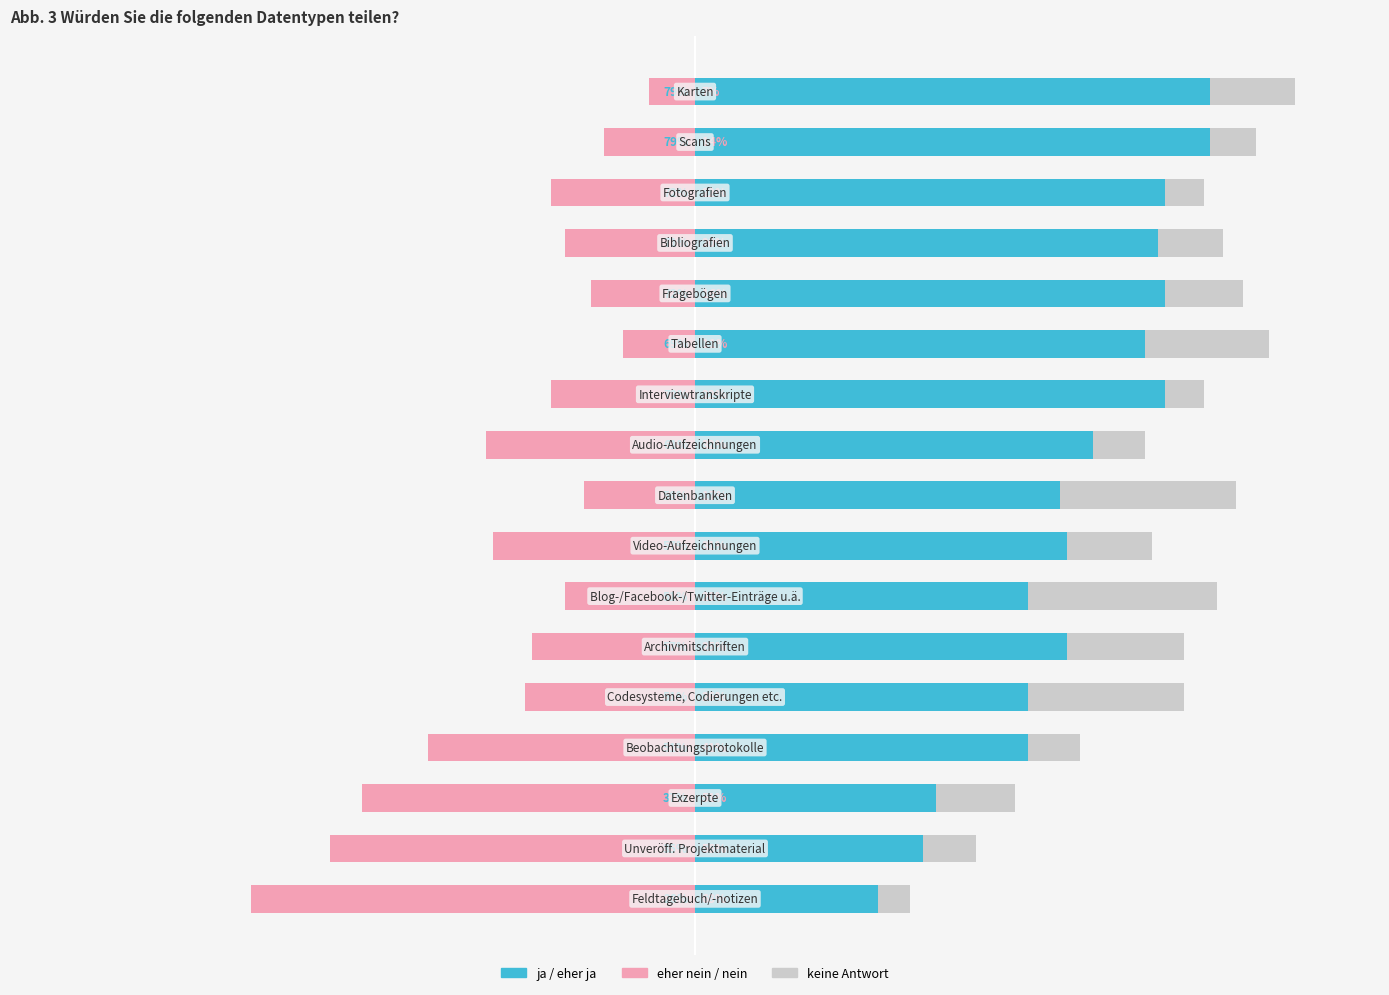

Reading right to left, list all the values displayed in this chart.

ja / eher ja: 0.8	0.8	0.7	0.7	0.7	0.7	0.7	0.6	0.6	0.6	0.5	0.6	0.5	0.5	0.4	0.3	0.3
eher nein / nein: -0.1	-0.1	-0.2	-0.2	-0.2	-0.1	-0.2	-0.3	-0.2	-0.3	-0.2	-0.2	-0.3	-0.4	-0.5	-0.6	-0.7
keine Antwort: 0.1	0.1	0.1	0.1	0.1	0.2	0.1	0.1	0.3	0.1	0.3	0.2	0.2	0.1	0.1	0.1	0.0